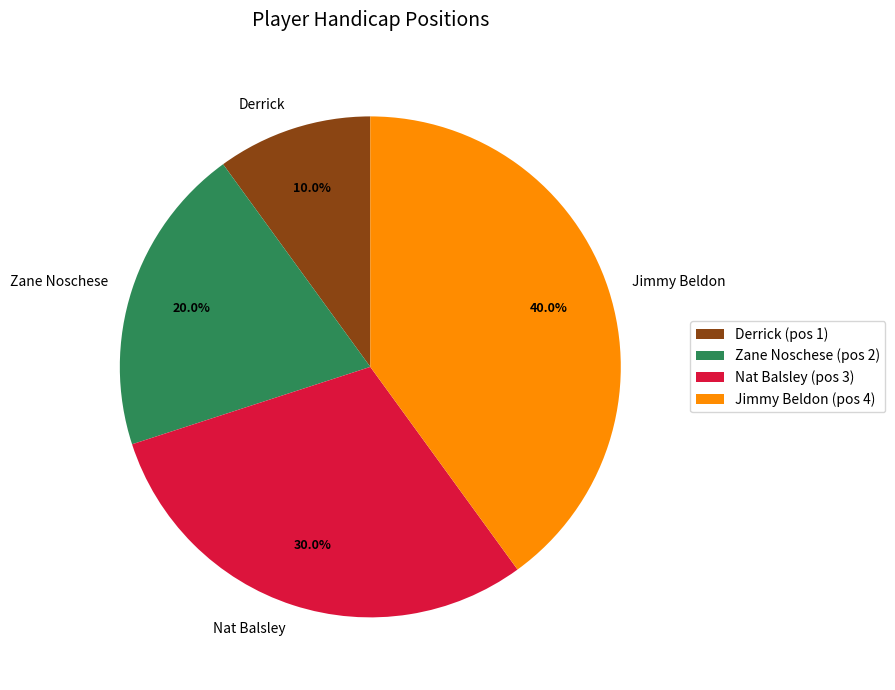

What is the largest slice in the pie chart?

Jimmy Beldon